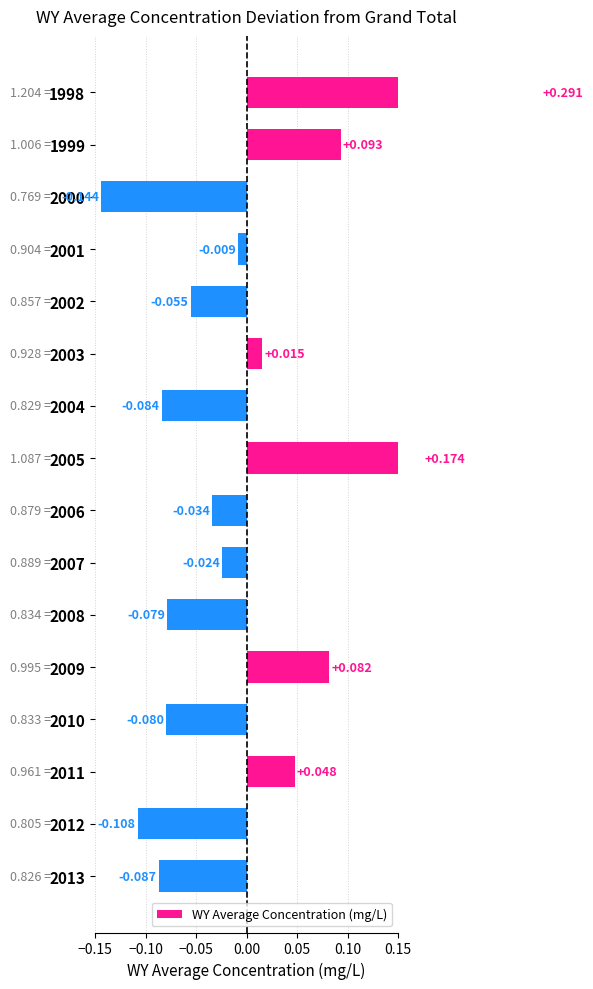

Are the bars grouped side by side (vs. stacked)?

No